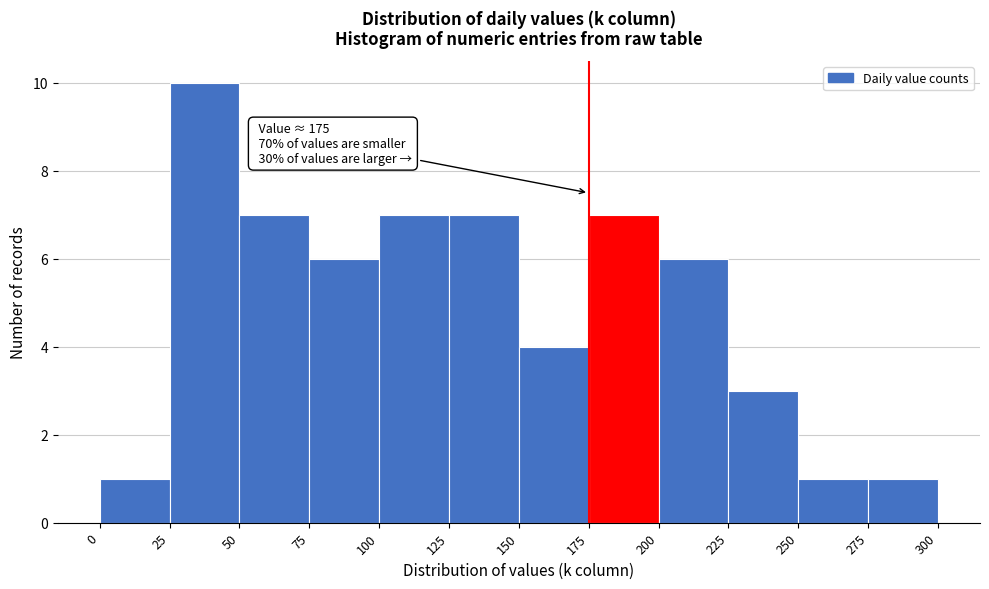

Which range on the x-axis has the tallest bar?

25 to 50